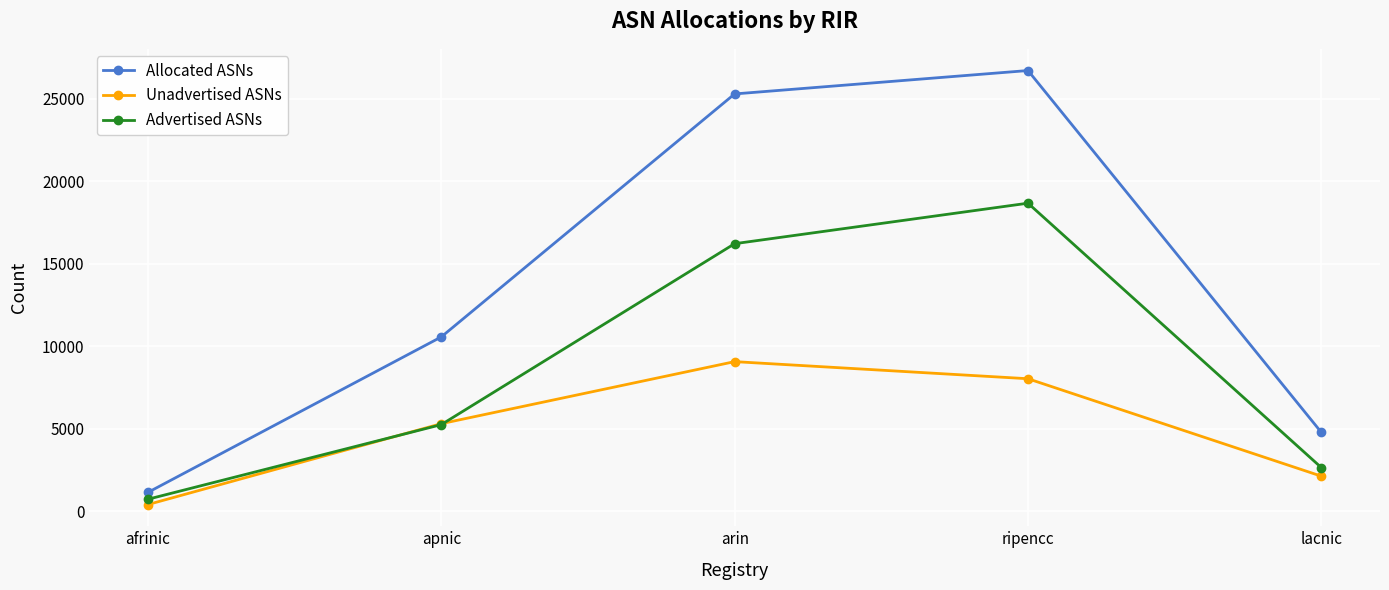

True or false: Allocated ASNs and Advertised ASNs cross at least once.

False